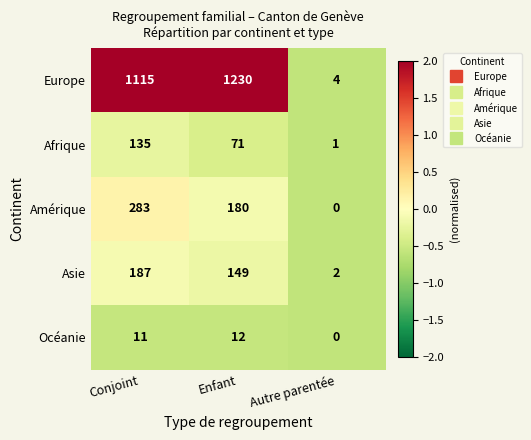

The Afrique series shows 135 at Conjoint. True or false?

True